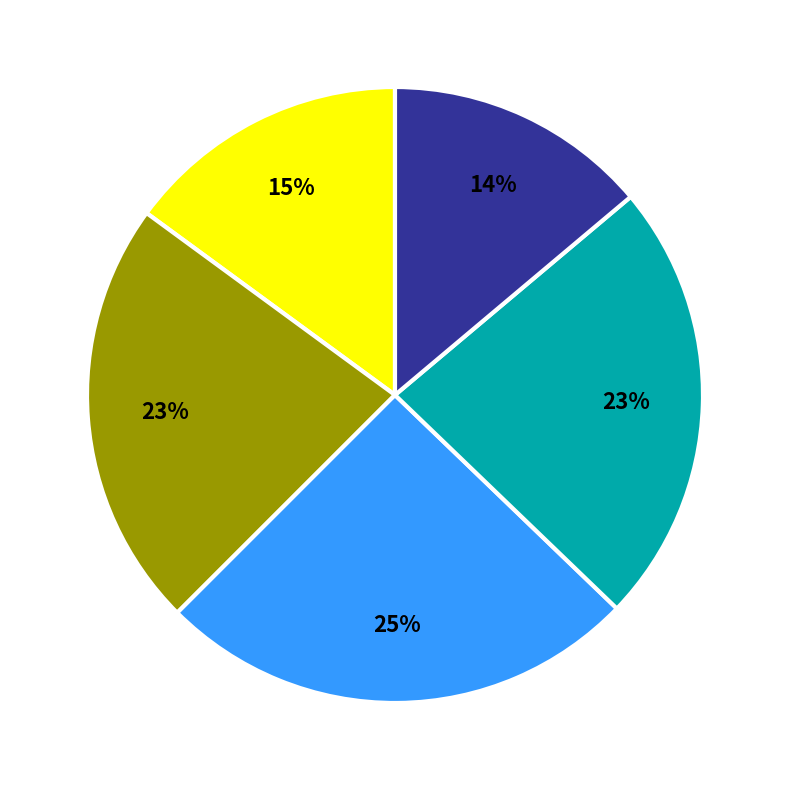

How many slices are in this pie chart?

5